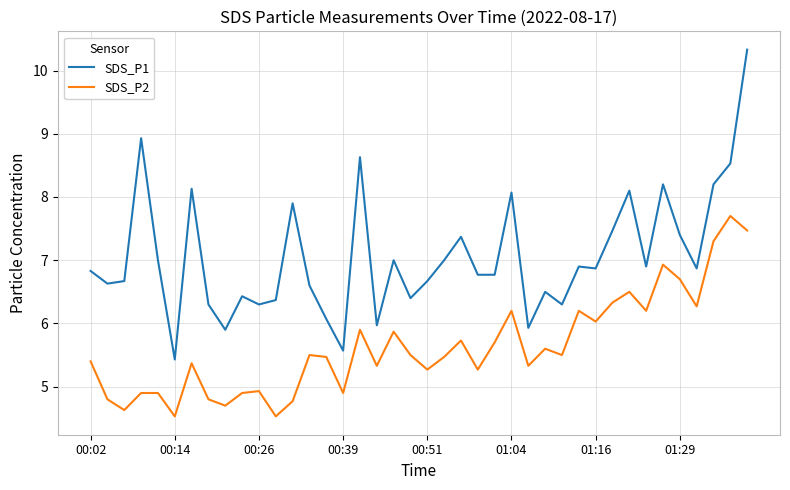

How many lines are shown in the chart?

2